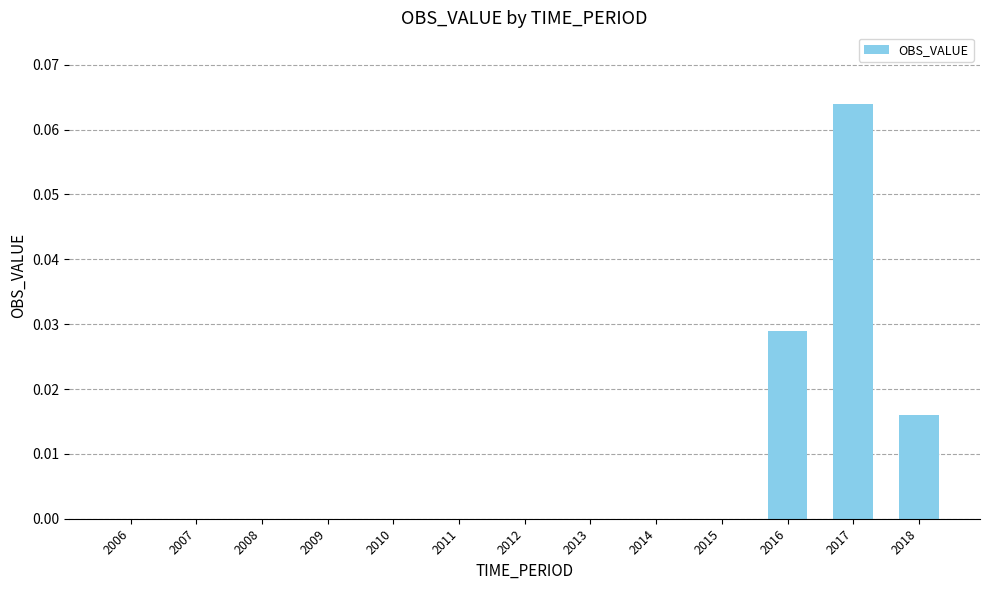

Are the bars horizontal?

No